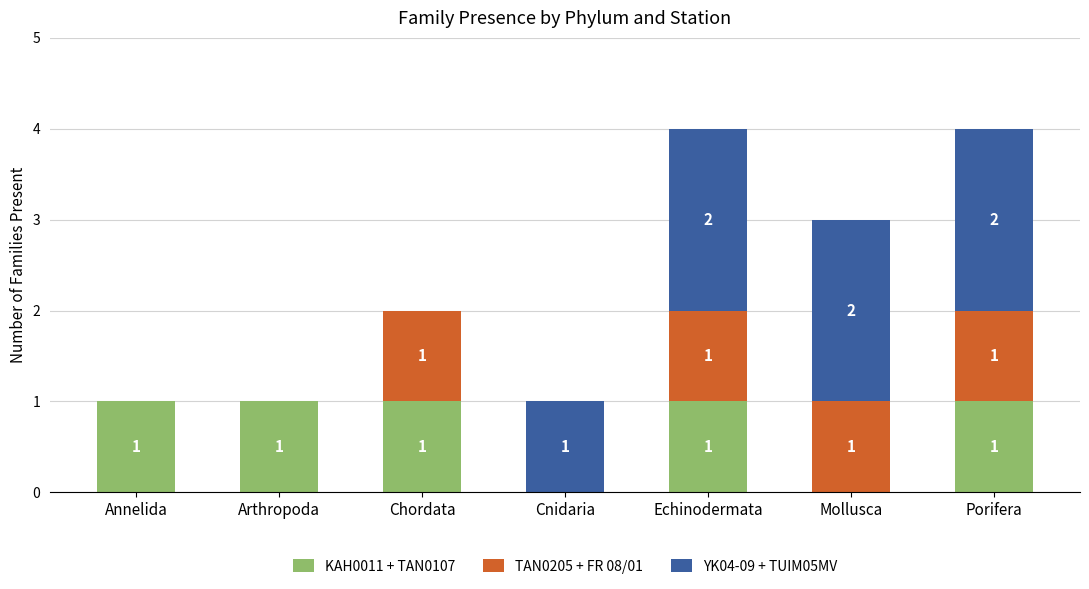

What is the total value across all series at Porifera?

4